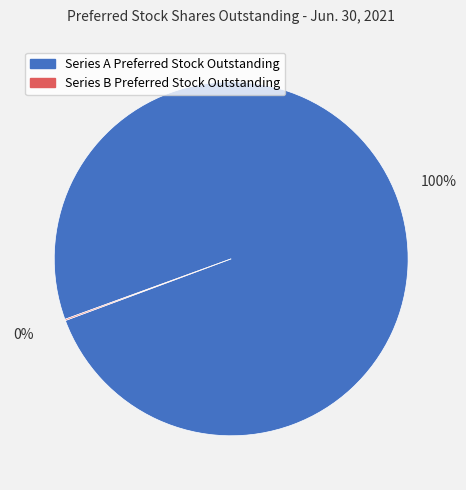

Which category has the biggest portion of the pie?

Series A Preferred Stock Outstanding